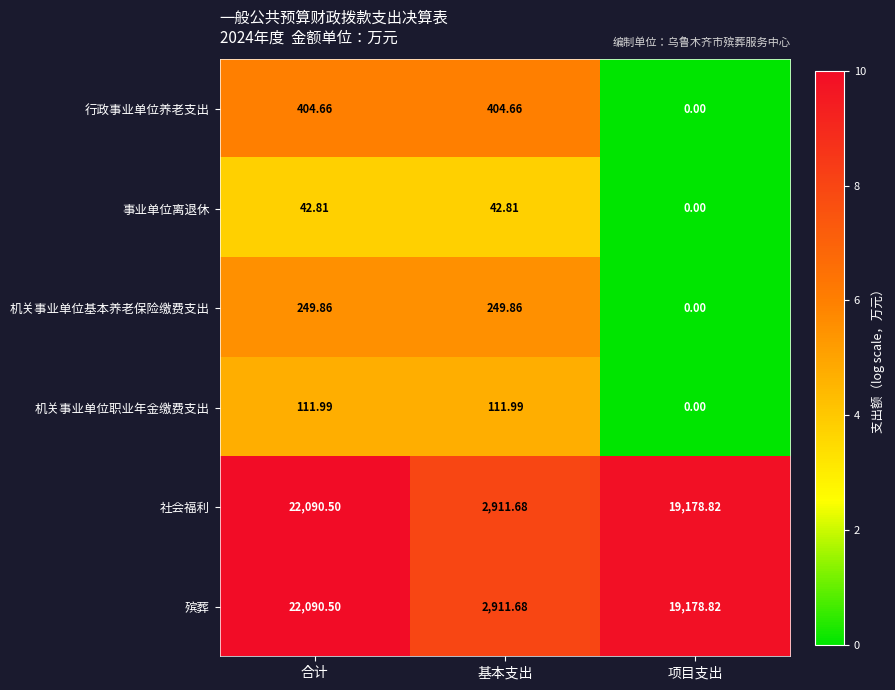

At how many categories does at least one series exceed 8?

3